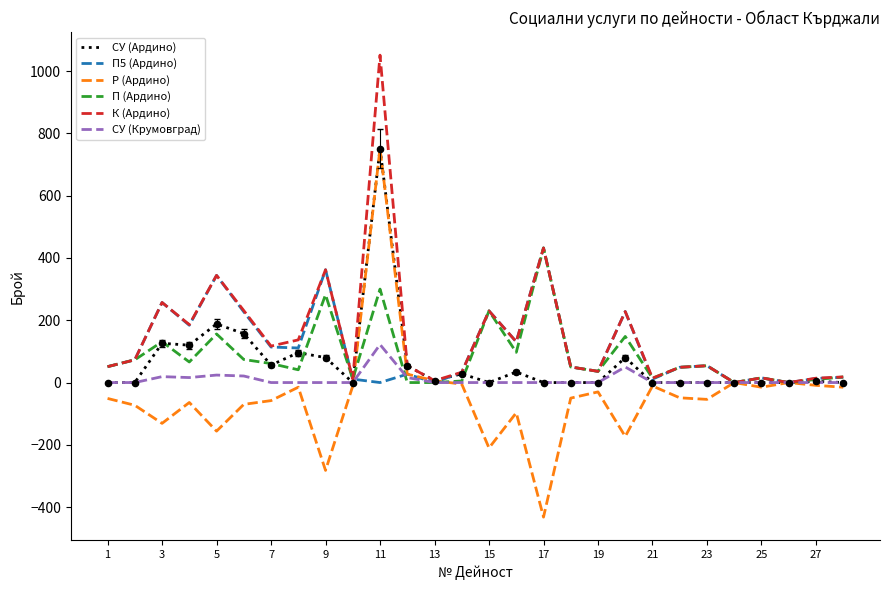

What is the highest value of the Р (Ардино) series?

751